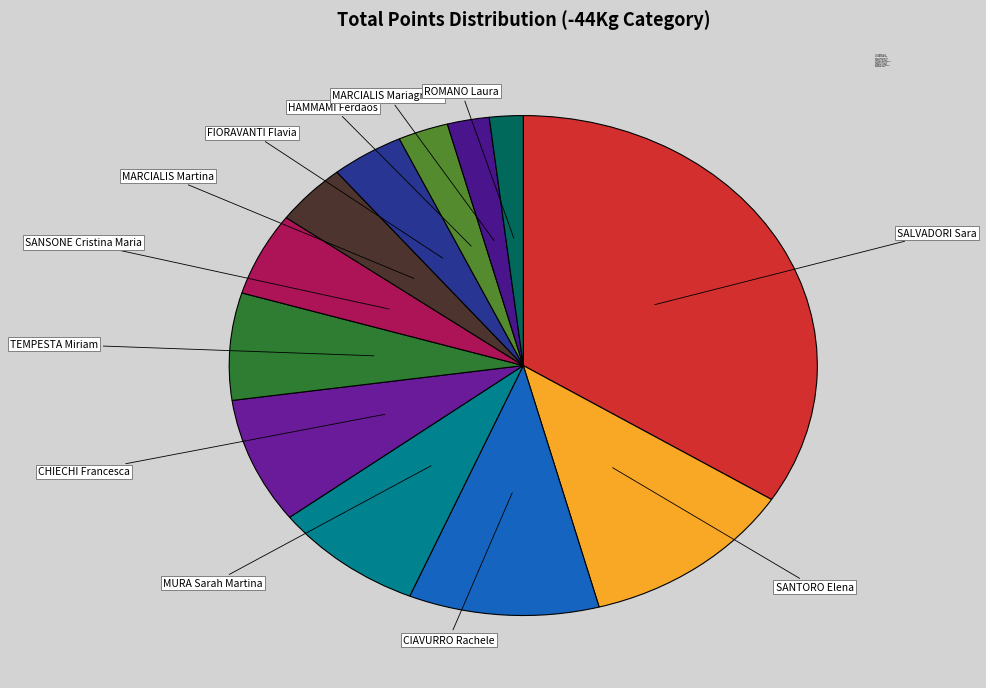

What is the ratio of the value at MURA Sarah Martina to the value at FIORAVANTI Flavia?

2.1